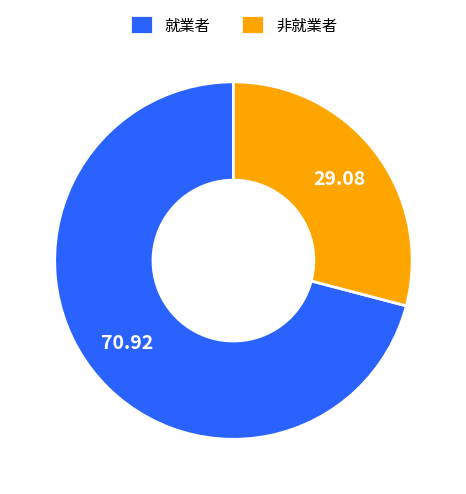

Count the number of slices in the pie.

2